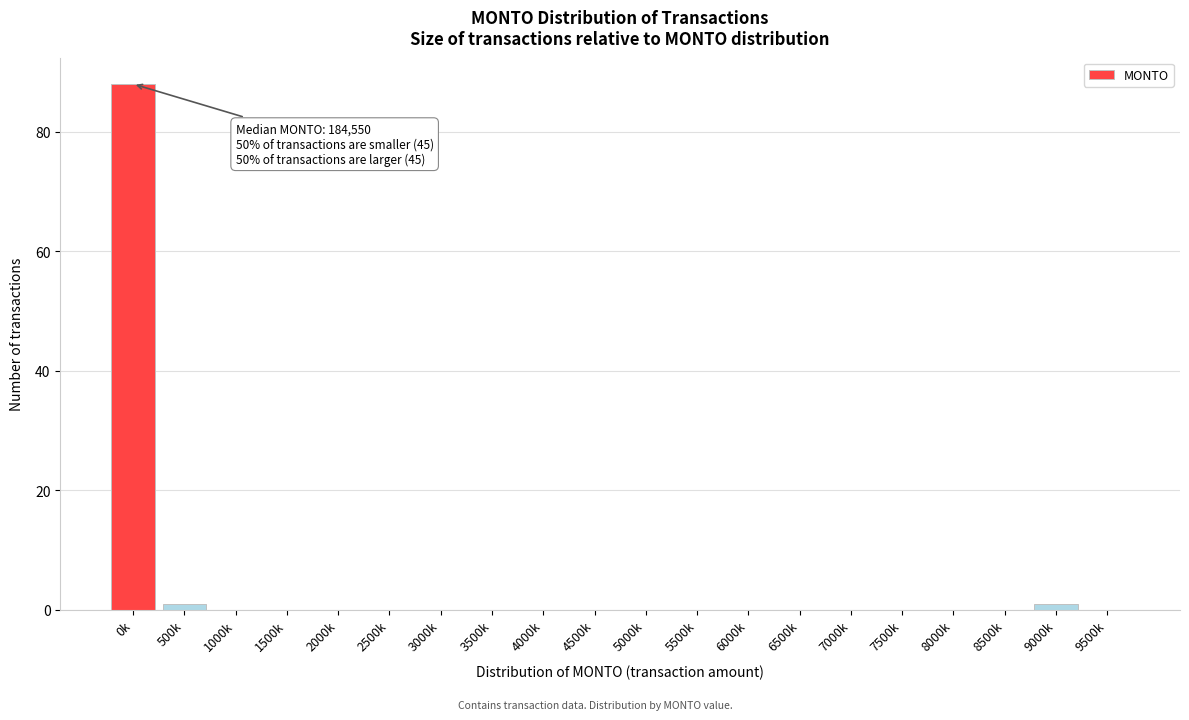

Reading left to right, extract all data points from this chart.

0k=88	500k=1	1000k=0	1500k=0	2000k=0	2500k=0	3000k=0	3500k=0	4000k=0	4500k=0	5000k=0	5500k=0	6000k=0	6500k=0	7000k=0	7500k=0	8000k=0	8500k=0	9000k=1	9500k=0